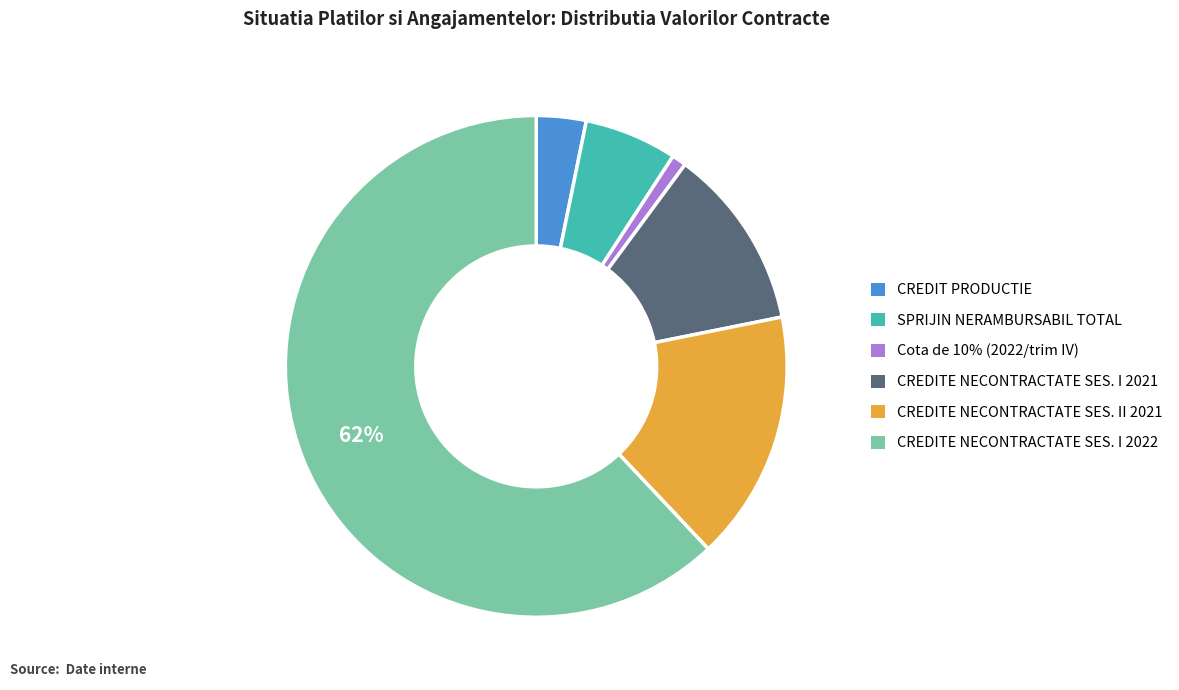

Is there a majority slice in this chart?

Yes